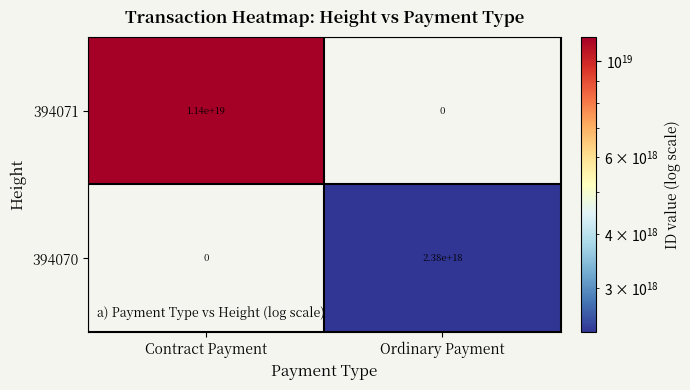

The value of 394071 at Contract Payment is 4667417992315401216. True or false?

False